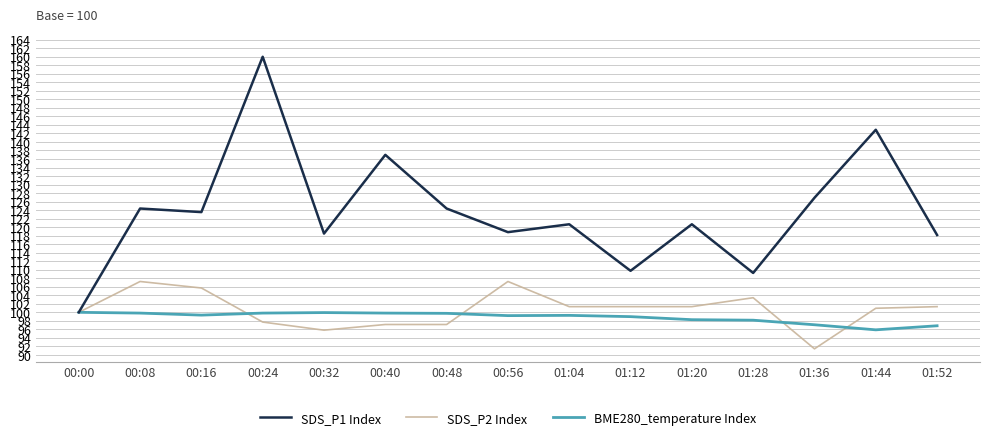

What is the approximate value of BME280_temperature Index at 00:16?

99.3